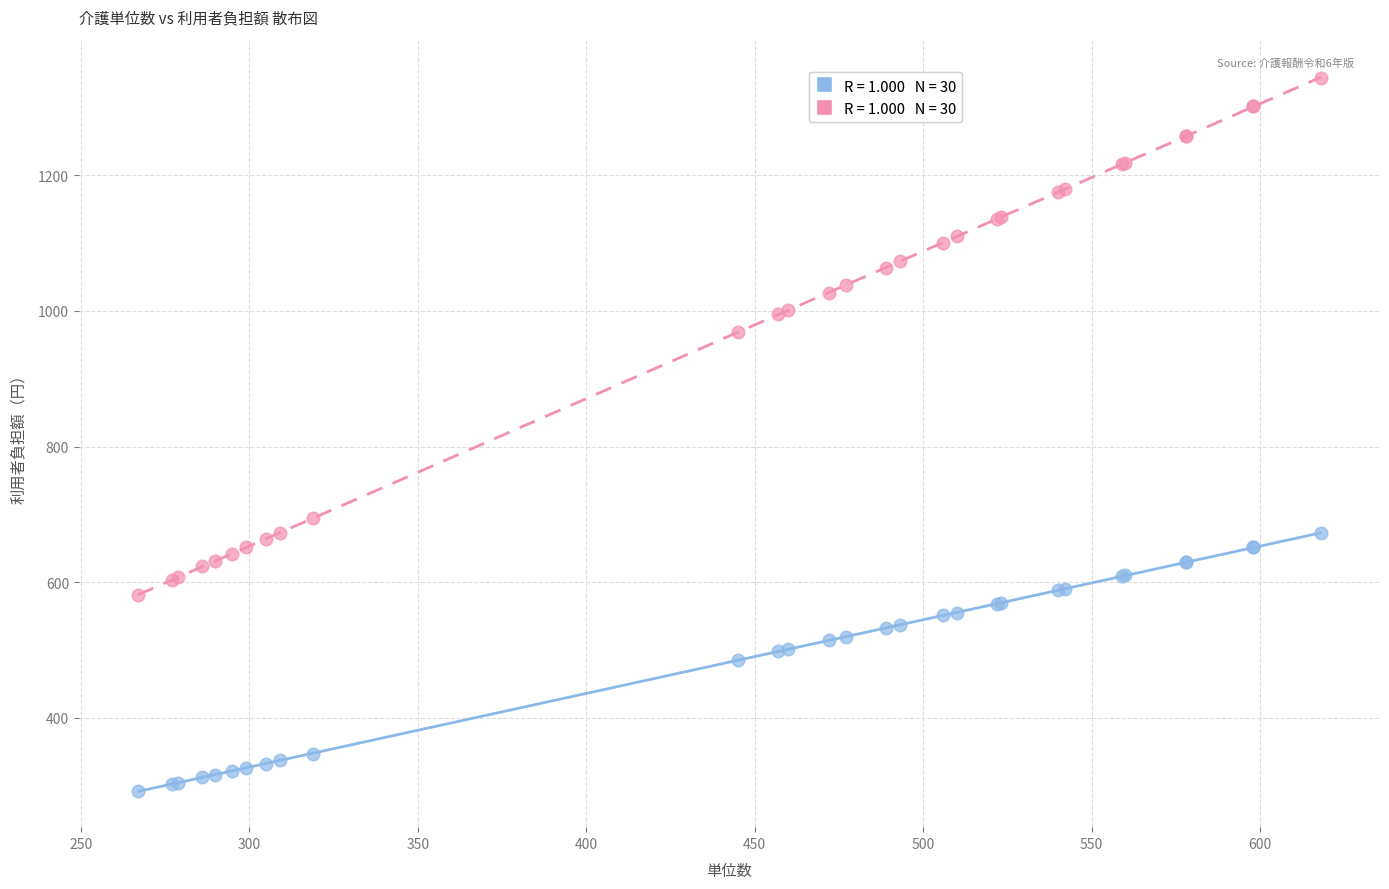

Across all series, what Y value is closest to 817?

694